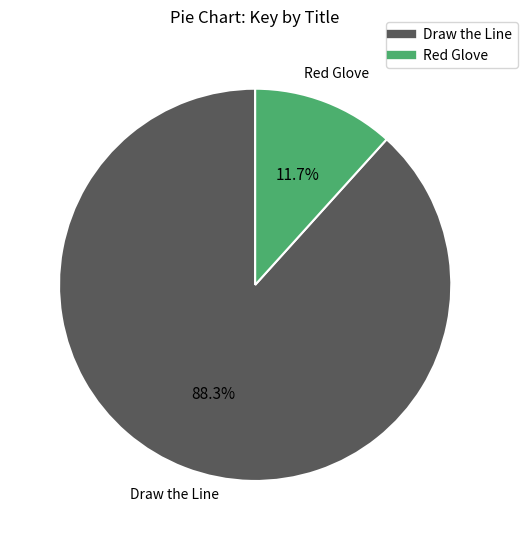

Which category accounts for the majority?

Draw the Line